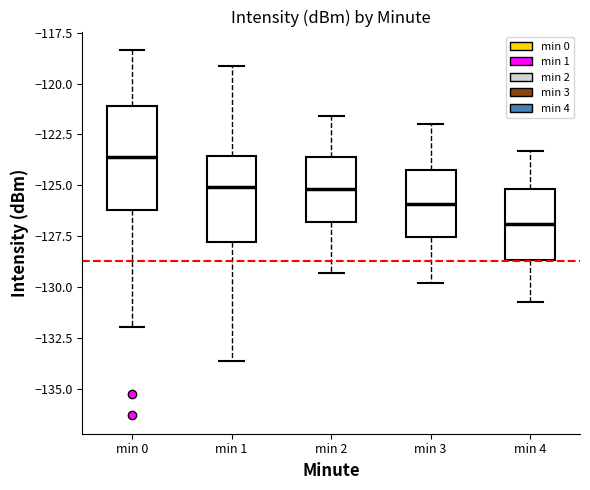

Reading left to right, read every box against the y-axis: the position of its median line, the range the box covers, and the ends of its whiskers. The values are not printed on the chart, so give them approximately, as read against the axis.

min 0: median -123.5, box -126.0 to -121.0, whiskers -132.0 to -118.5
min 1: median -125.0, box -128.0 to -123.5, whiskers -133.5 to -119.0
min 2: median -125.0, box -127.0 to -123.5, whiskers -129.5 to -121.5
min 3: median -126.0, box -127.5 to -124.0, whiskers -130.0 to -122.0
min 4: median -127.0, box -128.5 to -125.0, whiskers -130.5 to -123.5